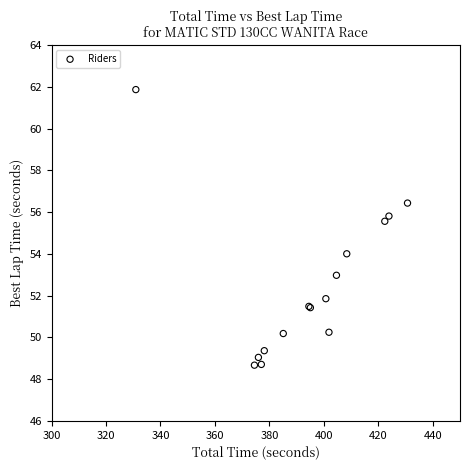

What Y value in the scatter plot is closest to 55?

55.6